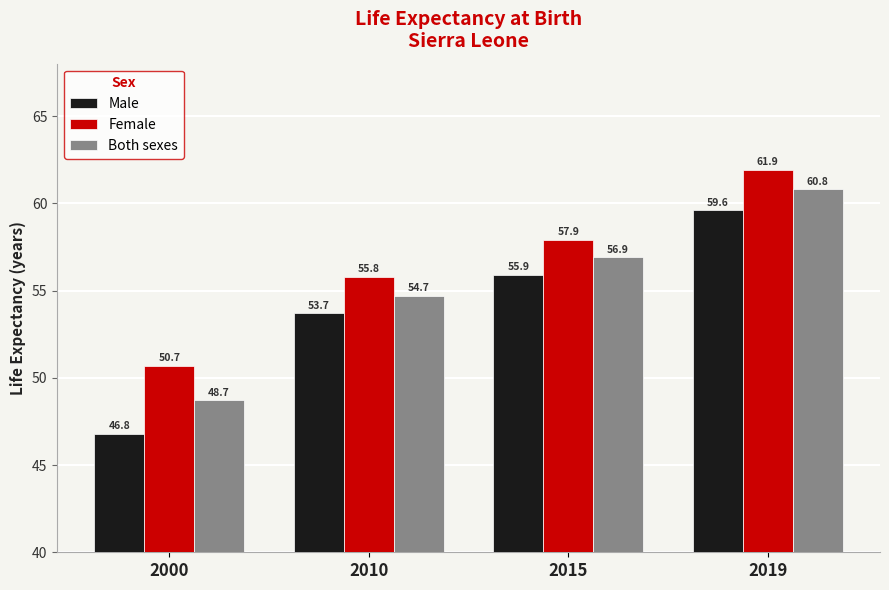

What is the difference between the maximum and minimum values in the Both sexes series?

12.1